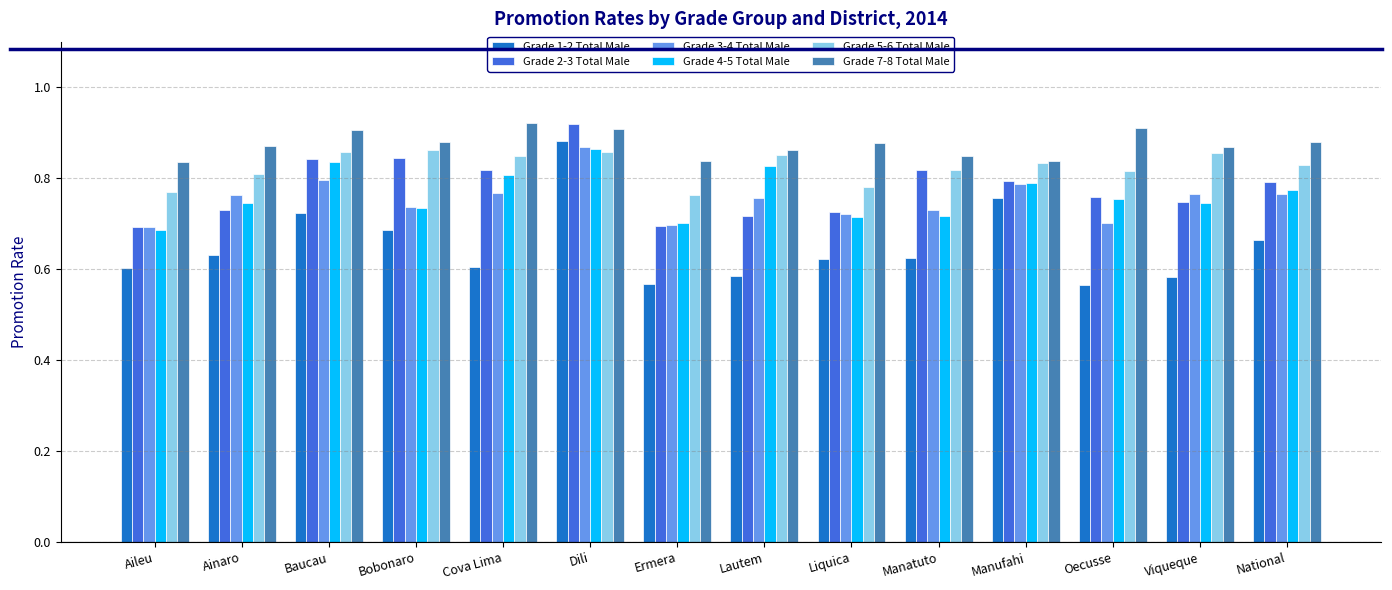

Count the Grade 7-8 Total Male values in the range 0 to 1.

14